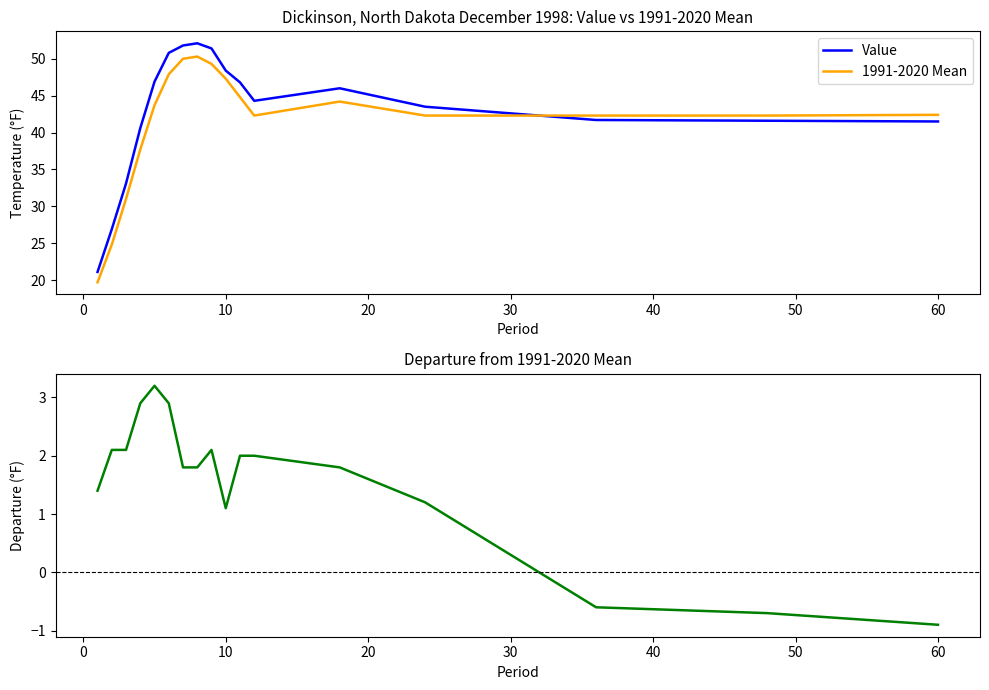

How many lines are shown in the chart?

3